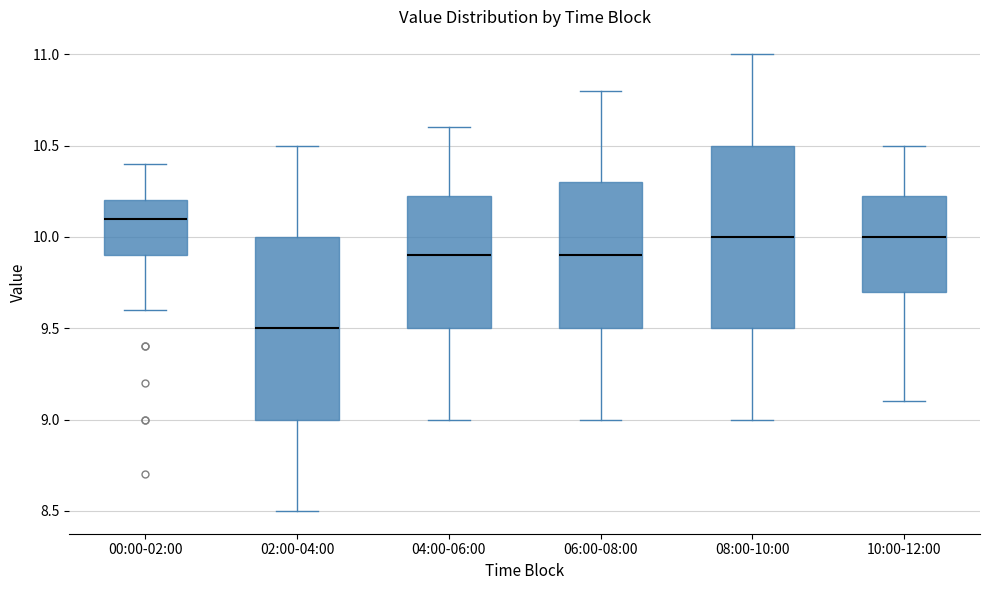

Reading left to right, transcribe this box plot: for each box, give where its median line is, the range the box spans, and where its two whiskers end, as read against the y-axis. The values are not printed on the chart, so give them approximately, as read against the axis.

00:00-02:00: median 10.10, box 9.90 to 10.20, whiskers 9.60 to 10.40
02:00-04:00: median 9.50, box 9.00 to 10.00, whiskers 8.50 to 10.50
04:00-06:00: median 9.90, box 9.50 to 10.25, whiskers 9.00 to 10.60
06:00-08:00: median 9.90, box 9.50 to 10.30, whiskers 9.00 to 10.80
08:00-10:00: median 10.00, box 9.50 to 10.50, whiskers 9.00 to 11.00
10:00-12:00: median 10.00, box 9.70 to 10.25, whiskers 9.10 to 10.50